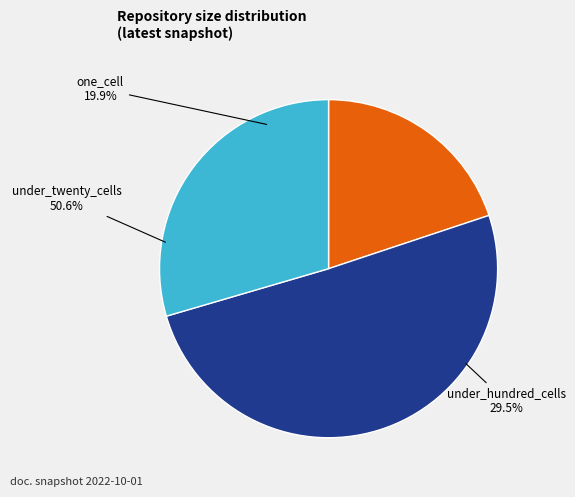

To the nearest percent, what is the difference between the under_hundred_cells and under_twenty_cells slice percentages?

21%